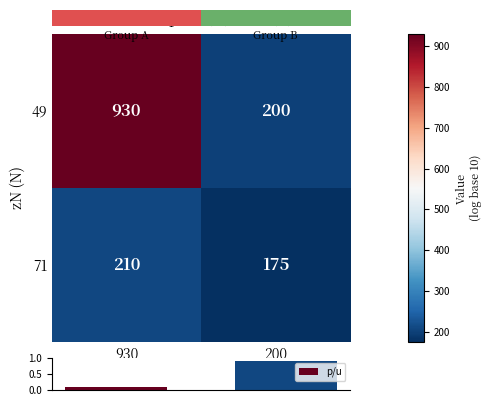

Is it true that 71 equals 210 at 930?

True